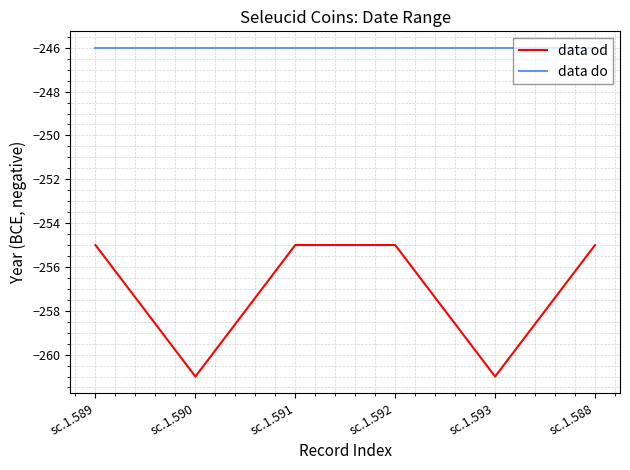

What position from the left is sc.1.592?

4